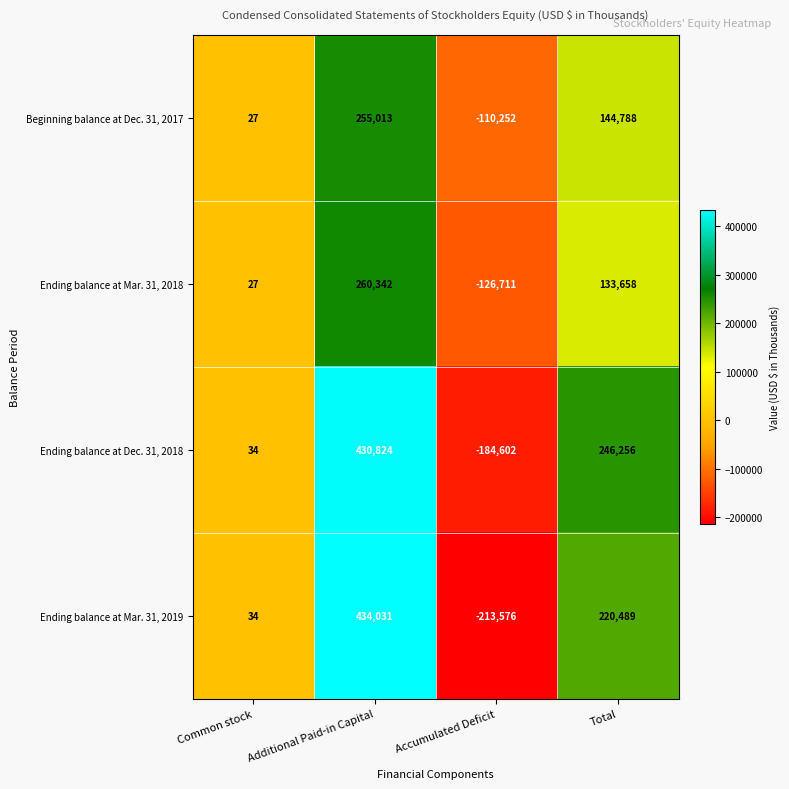

Count the Ending balance at Mar. 31, 2019 values in the range 34 to 434031.

3